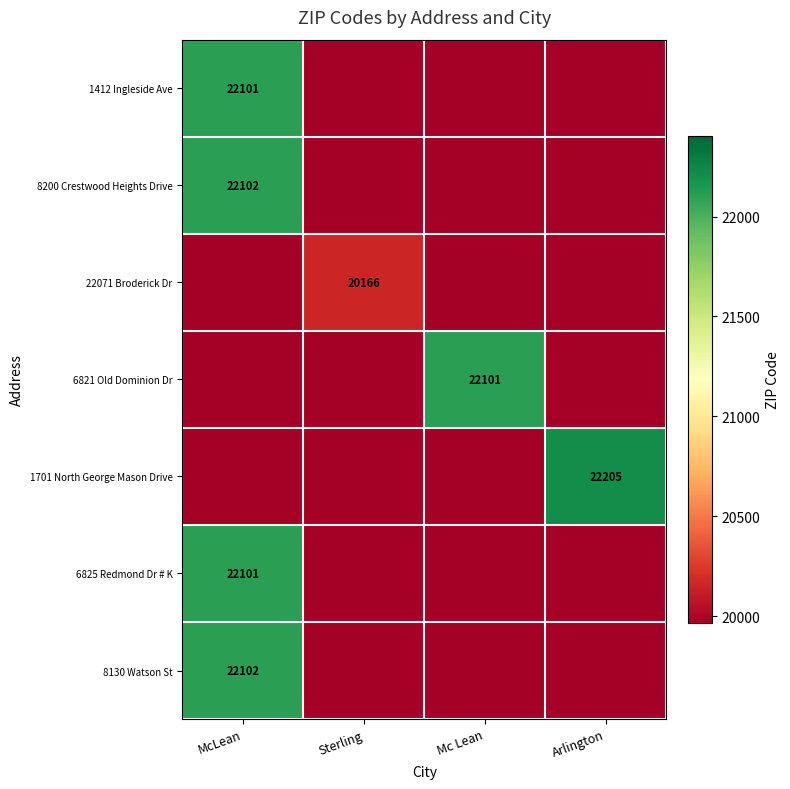

True or false: 6825 Redmond Dr # K has a value of 35288 at McLean.

False